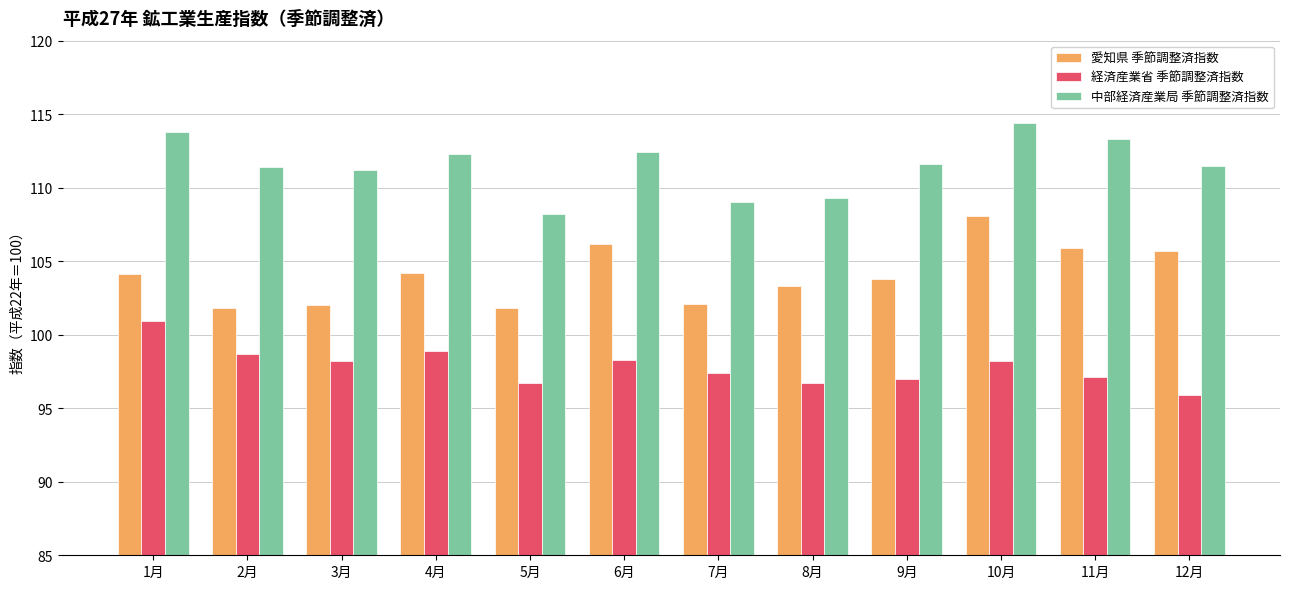

Is the value of 経済産業省 季節調整済指数 at 10月 greater than the value of 愛知県 季節調整済指数 at 6月?

No